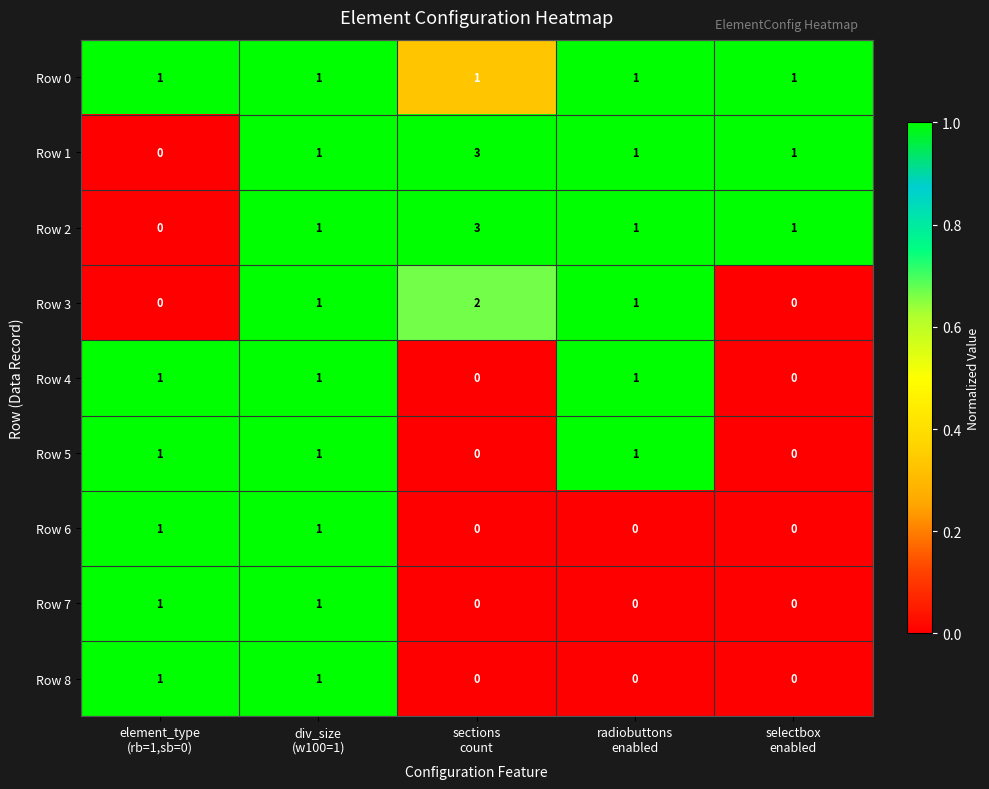

What is the difference between the maximum and minimum values in the Row 1 series?

3